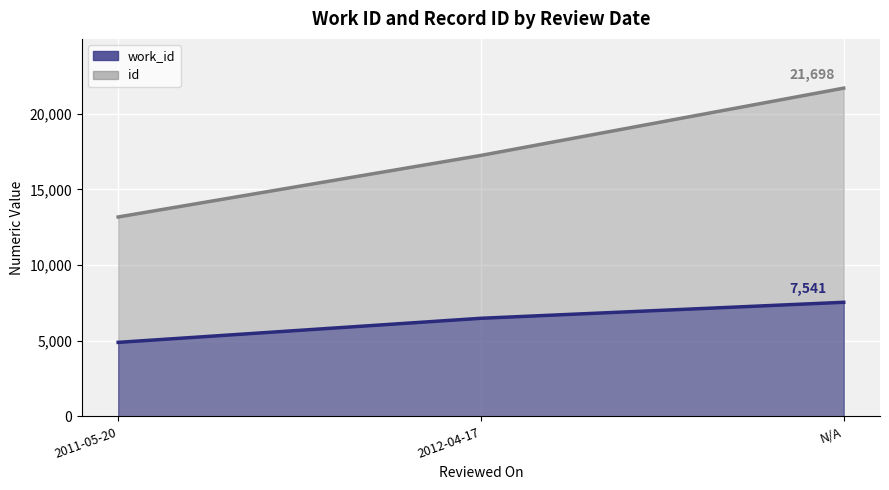

Which series has the widest spread of values?

id